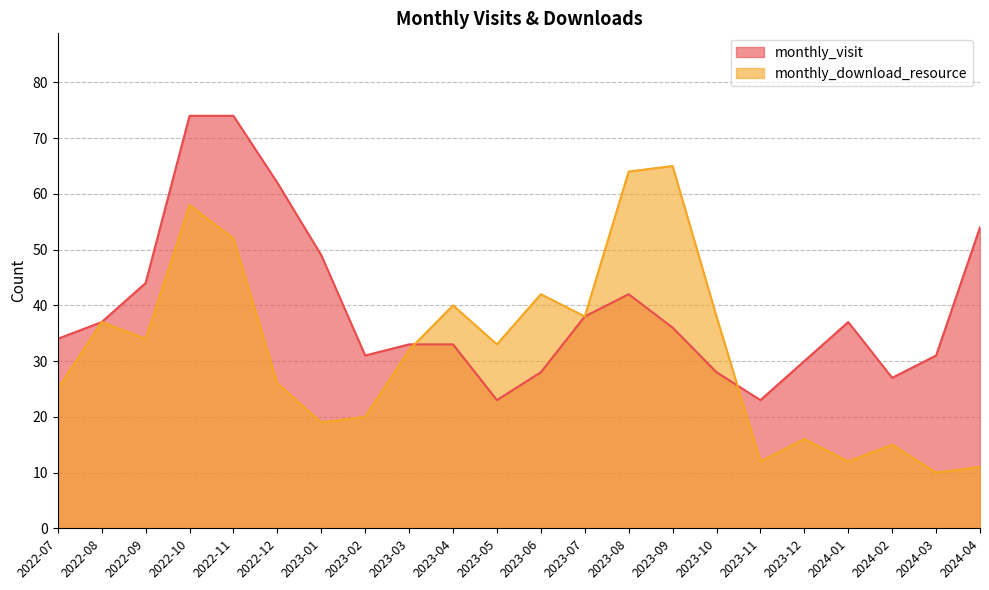

Reading left to right, what are all the values shown in this chart?

monthly_visit: 34	37	44	74	74	62	49	31	33	33	23	28	38	42	36	28	23	30	37	27	31	54
monthly_download_resource: 25	37	34	58	52	26	19	20	32	40	33	42	38	64	65	38	12	16	12	15	10	11